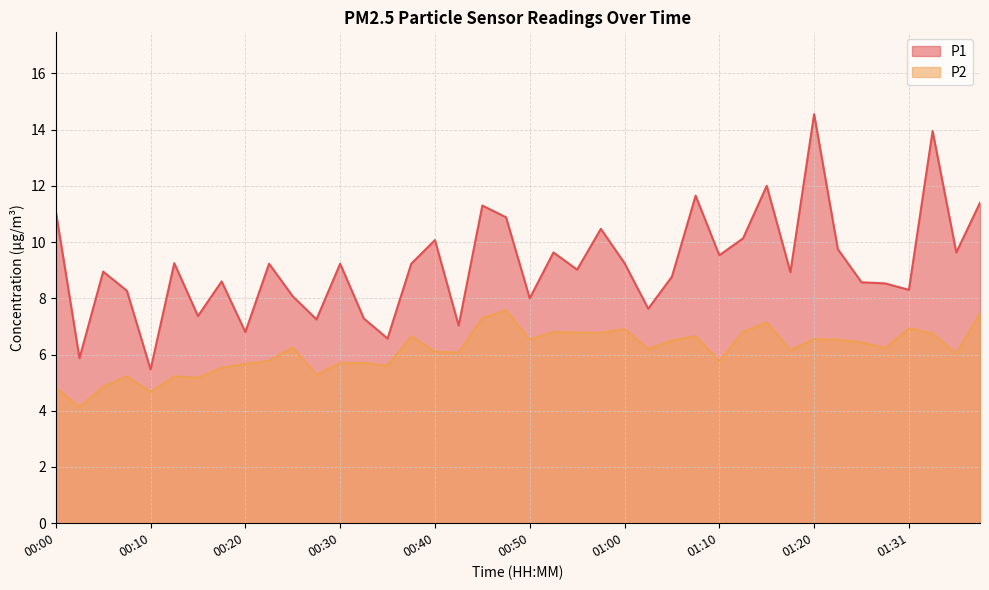

How many series are shown in this chart?

2